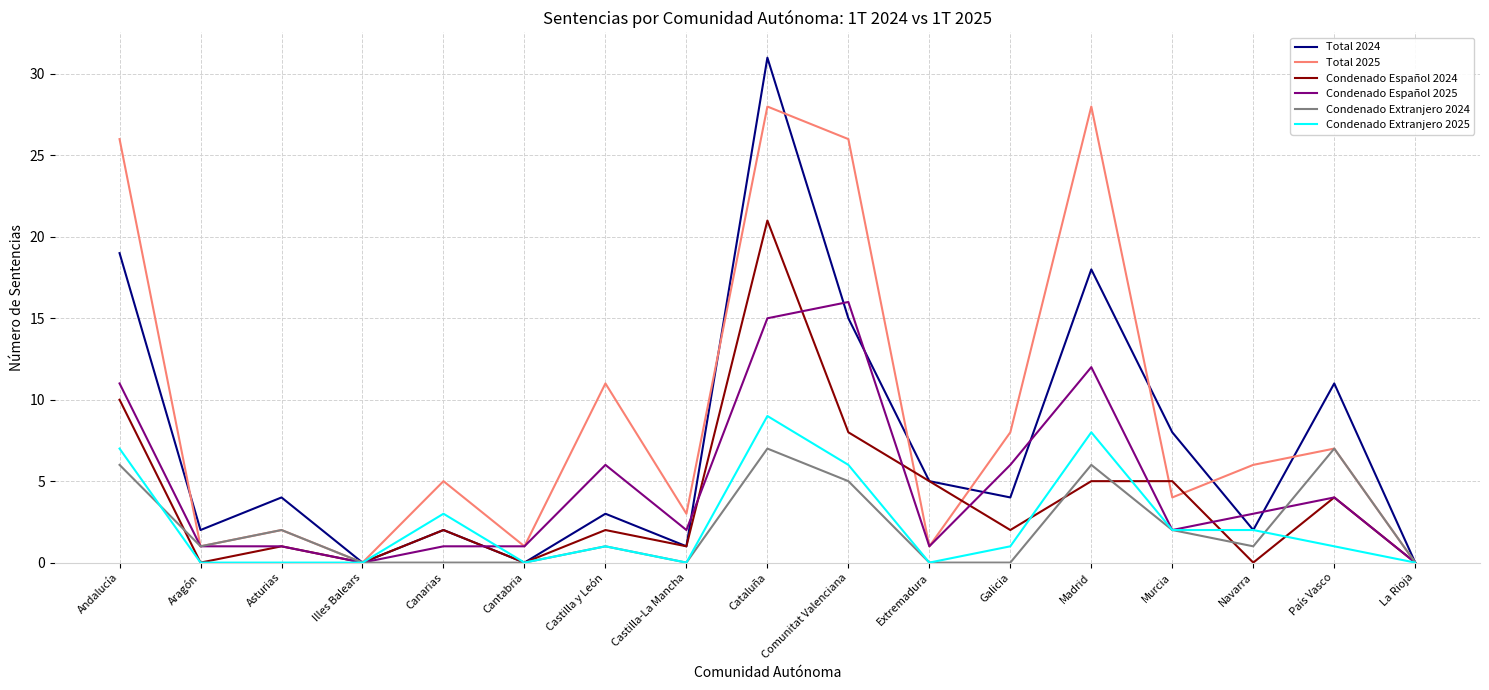

What position from the right is Extremadura?

7